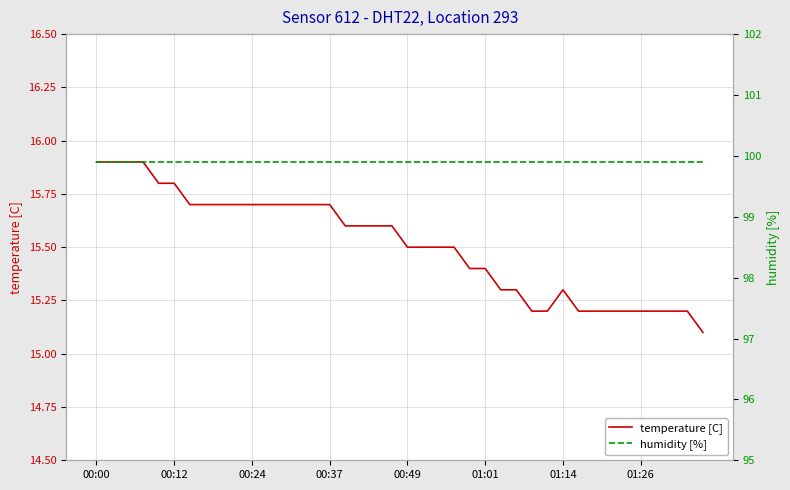

Is this an area chart (filled region under the line)?

No